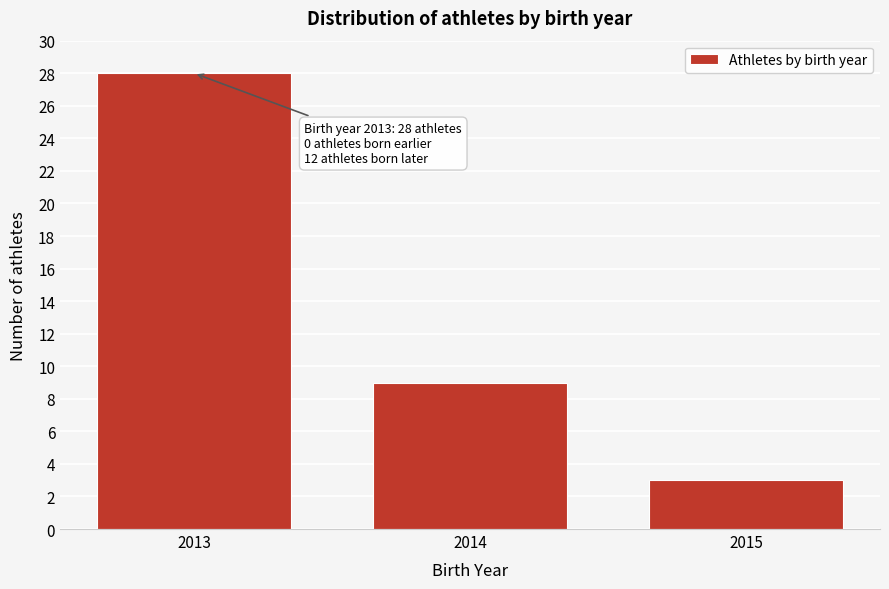

Reading left to right, what are all the values shown in this chart?

28	9	3